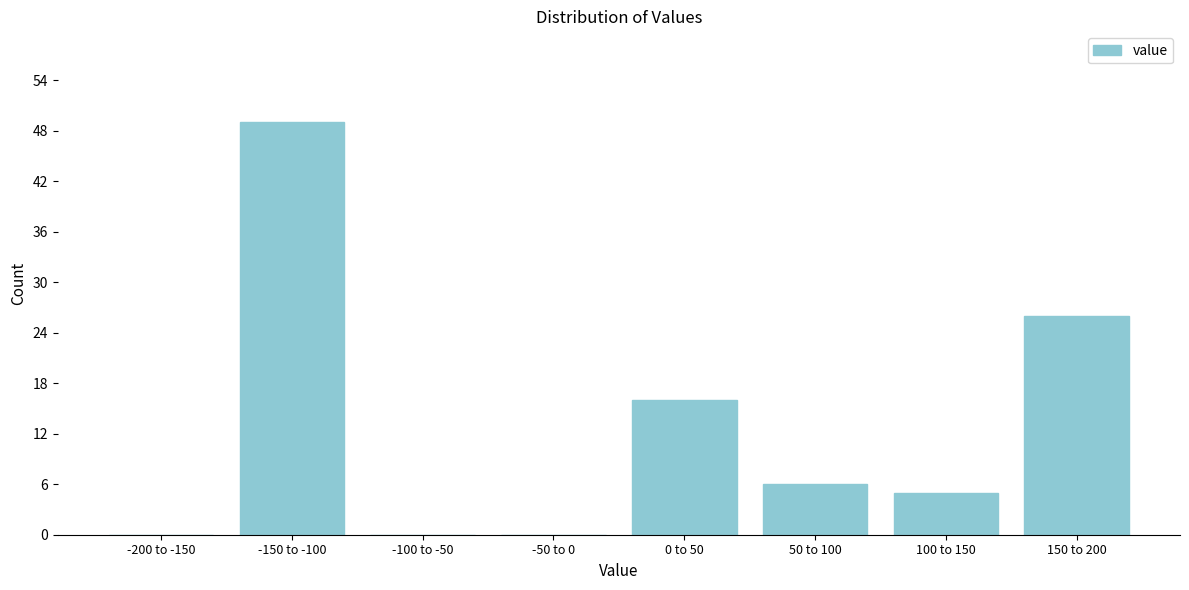

Reading left to right, transcribe all the data shown in this chart.

-200 to -150=0	-150 to -100=49	-100 to -50=0	-50 to 0=0	0 to 50=16	50 to 100=6	100 to 150=5	150 to 200=26